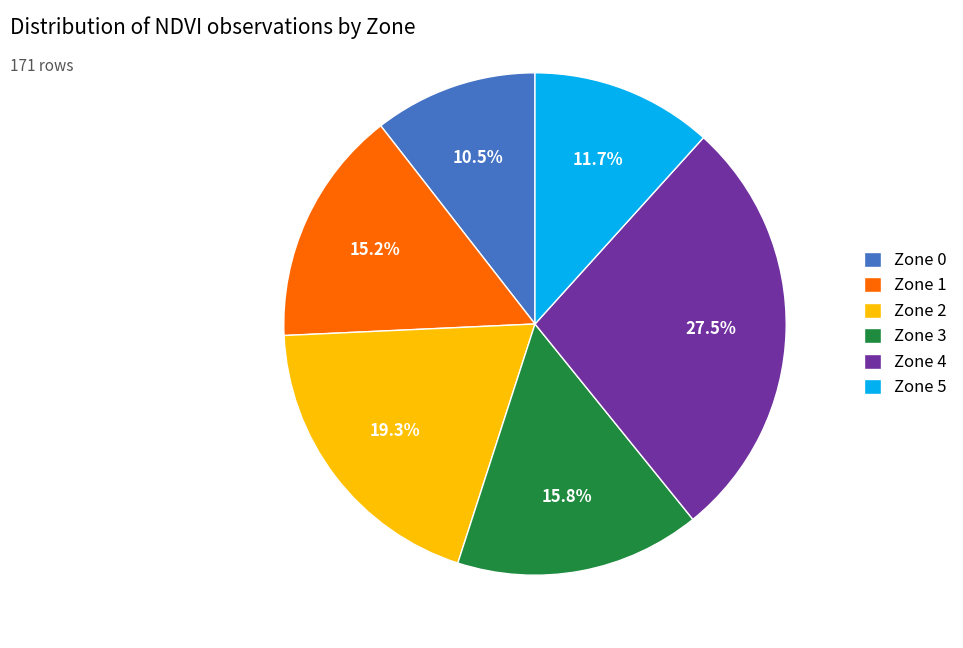

Rank the categories by value from lowest to highest.

Zone 0, Zone 5, Zone 1, Zone 3, Zone 2, Zone 4